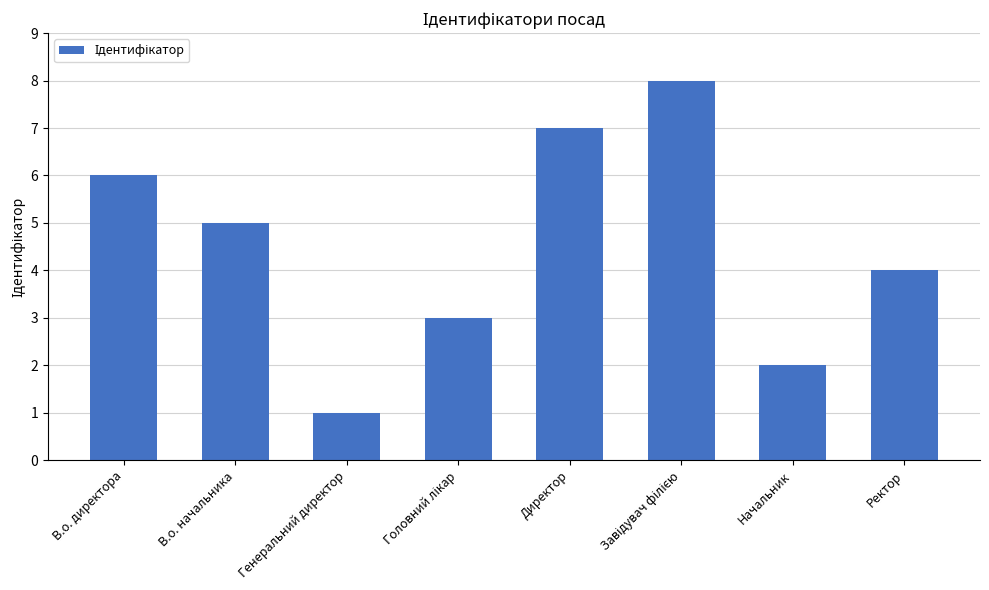

Reading right to left, transcribe all the data shown in this chart.

4	2	8	7	3	1	5	6